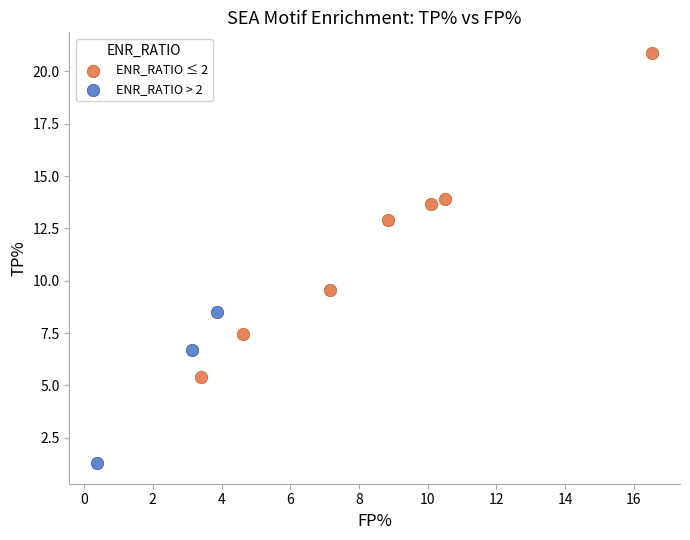

Which series reaches the maximum Y coordinate?

ENR_RATIO ≤ 2